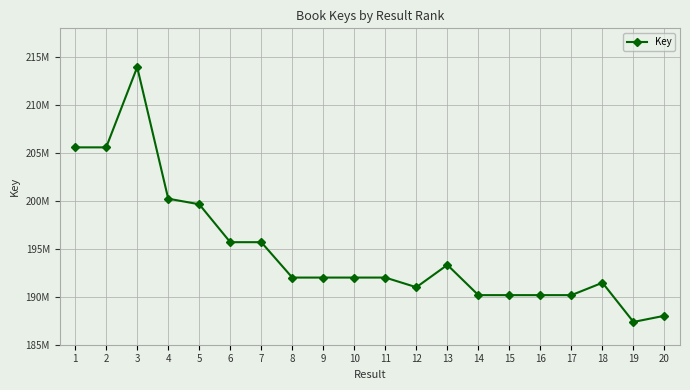

What is the minimum value shown in the chart?

187376761